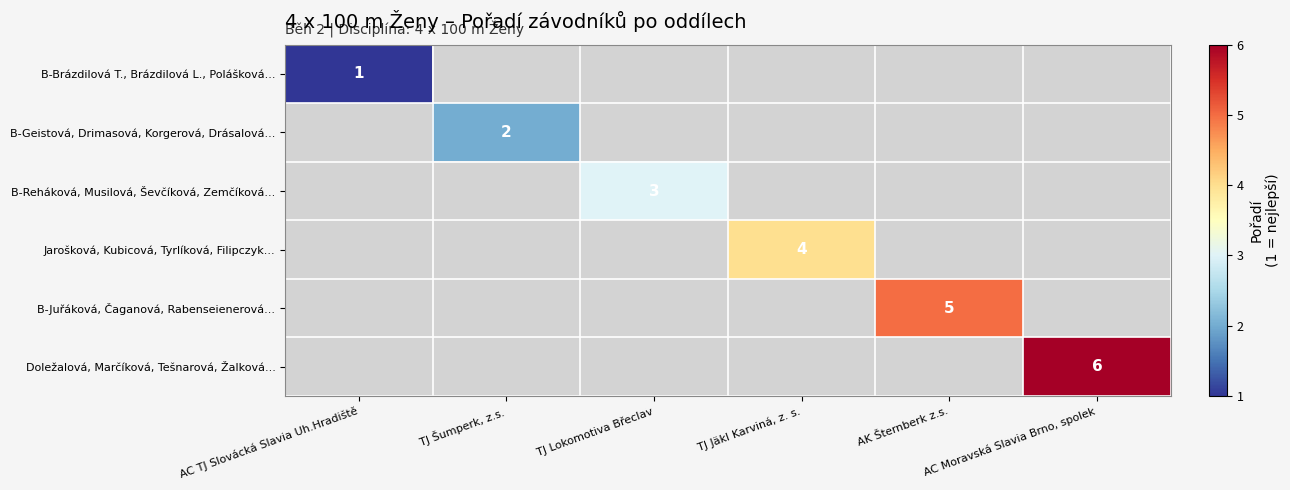

Which has a higher value, TJ Šumperk, z.s. or AC Moravská Slavia Brno, spolek?

AC Moravská Slavia Brno, spolek